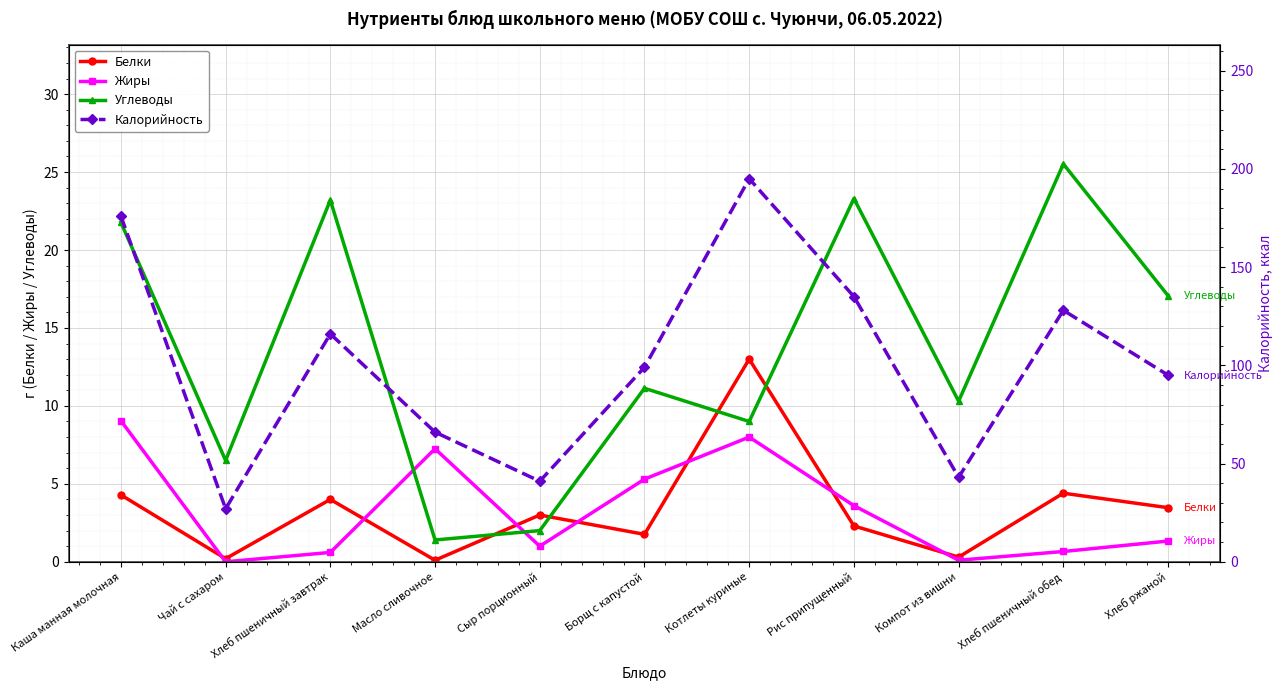

Reading right to left, list all the values displayed in this chart.

Белки: 3.5	4.4	0.3	2.3	13.0	1.8	3.0	0.1	4.0	0.2	4.3
Жиры: 1.3	0.7	0.1	3.6	8.0	5.3	1.0	7.2	0.6	0.0	9.1
Углеводы: 17.1	25.5	10.3	23.3	9.0	11.1	2.0	1.4	23.2	6.5	21.8
Калорийность: 95.0	128.0	43.0	135.0	195.0	99.0	41.0	66.0	116.0	27.0	176.0